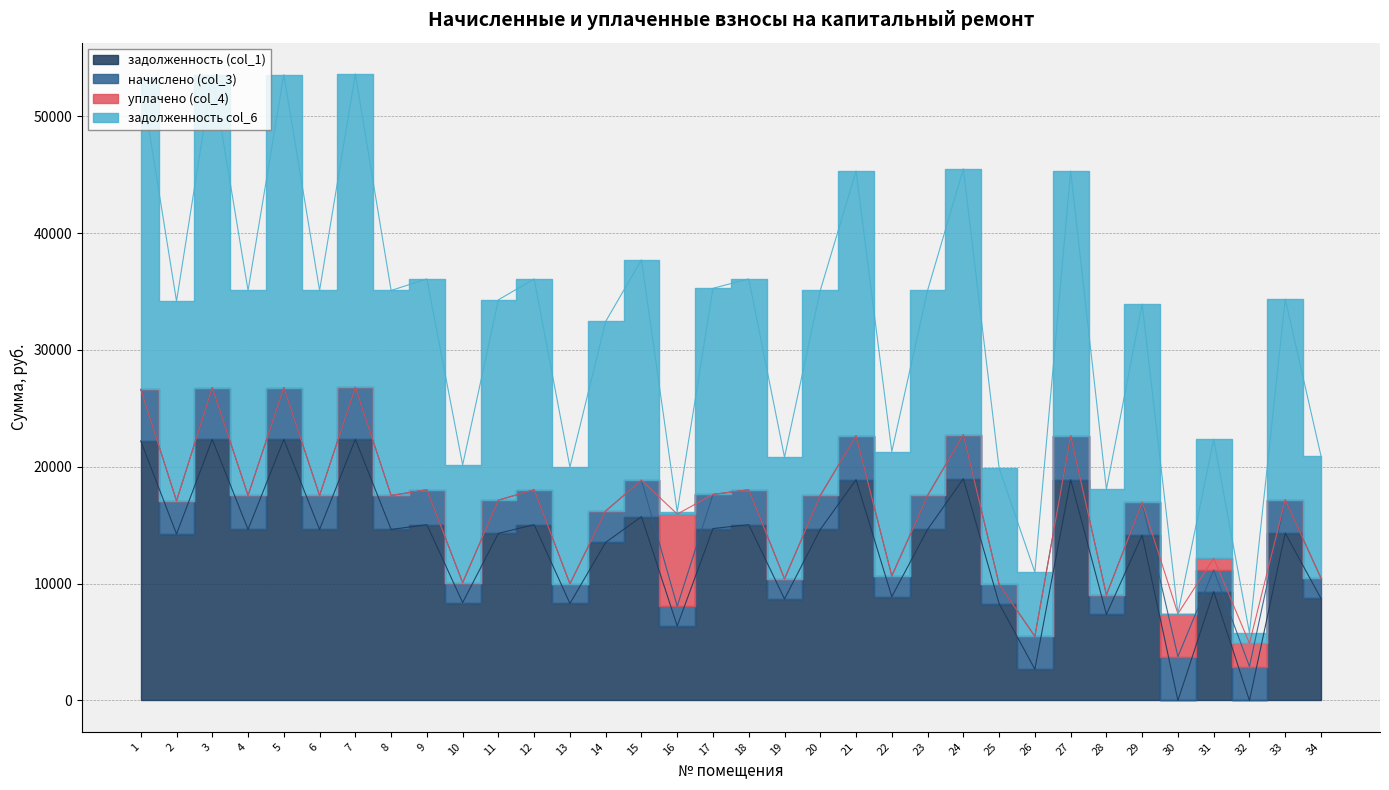

What is the minimum value for задолженность col_6?

5786.6